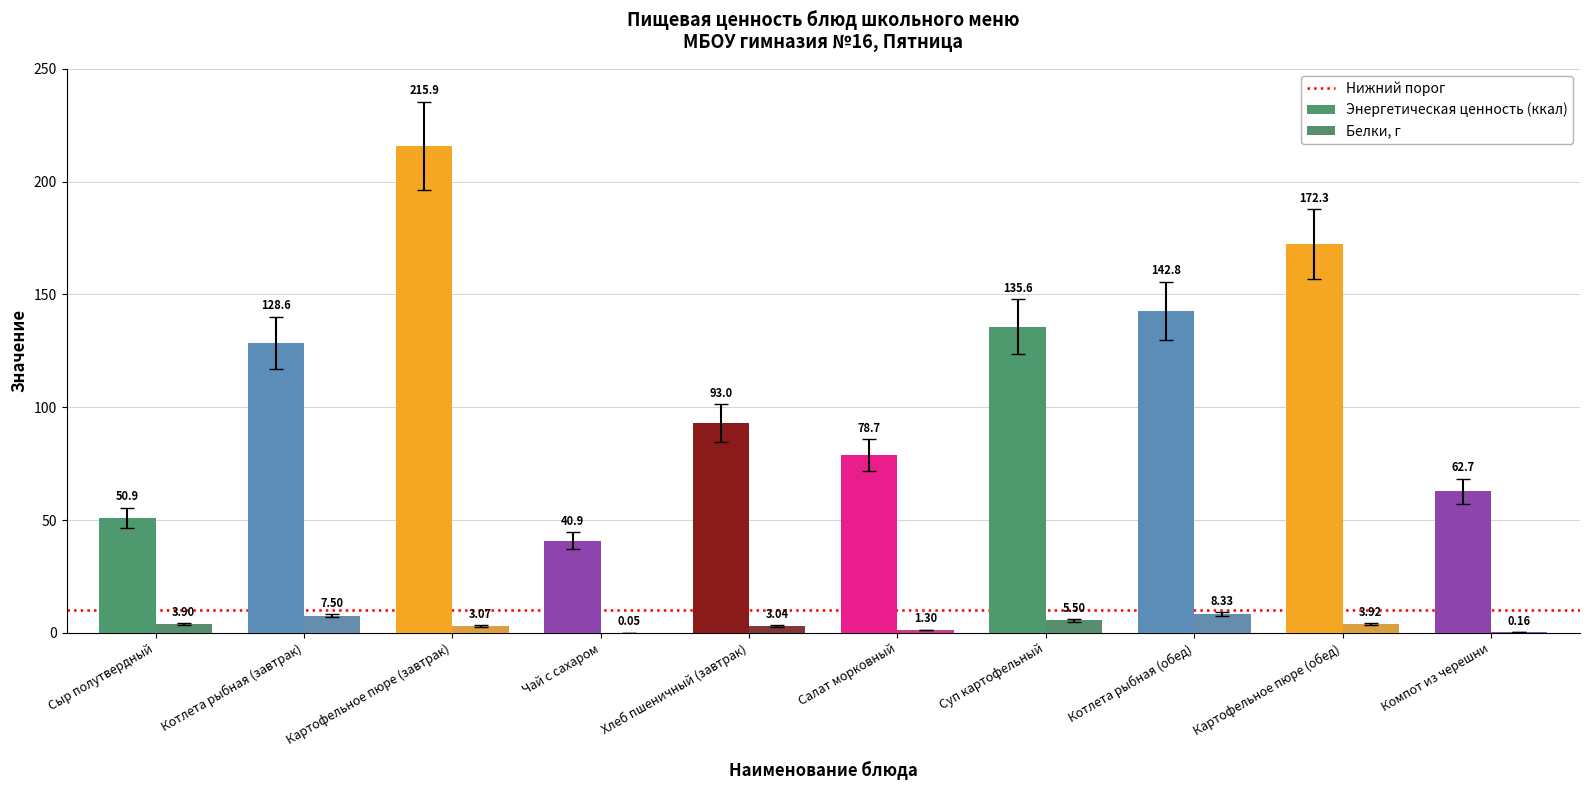

Read the Белки, г value at Сыр полутвердный.

3.9